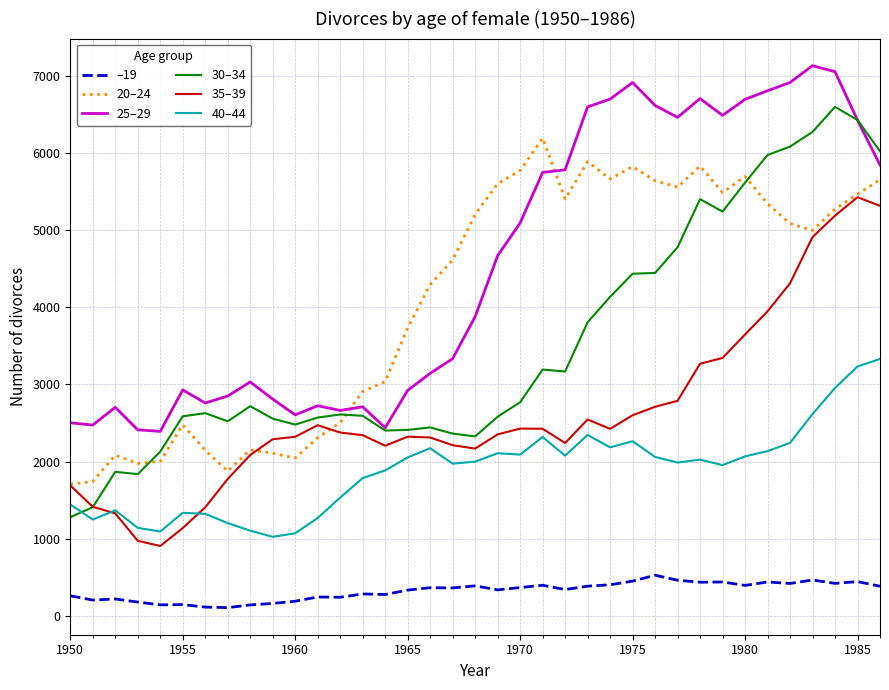

What is the lowest value of the 20–24 series?

1707